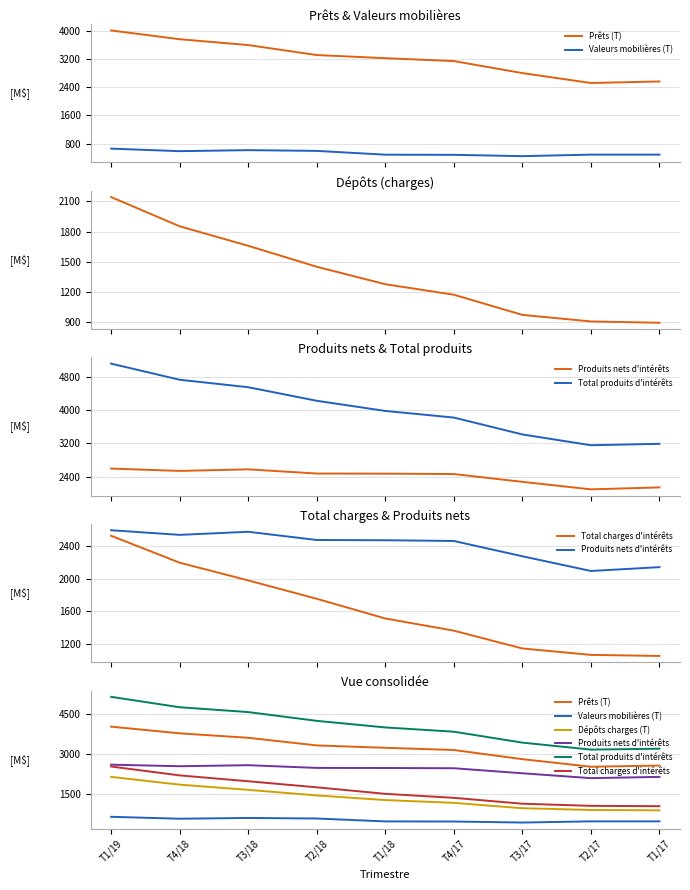

What is the smallest value displayed?

441